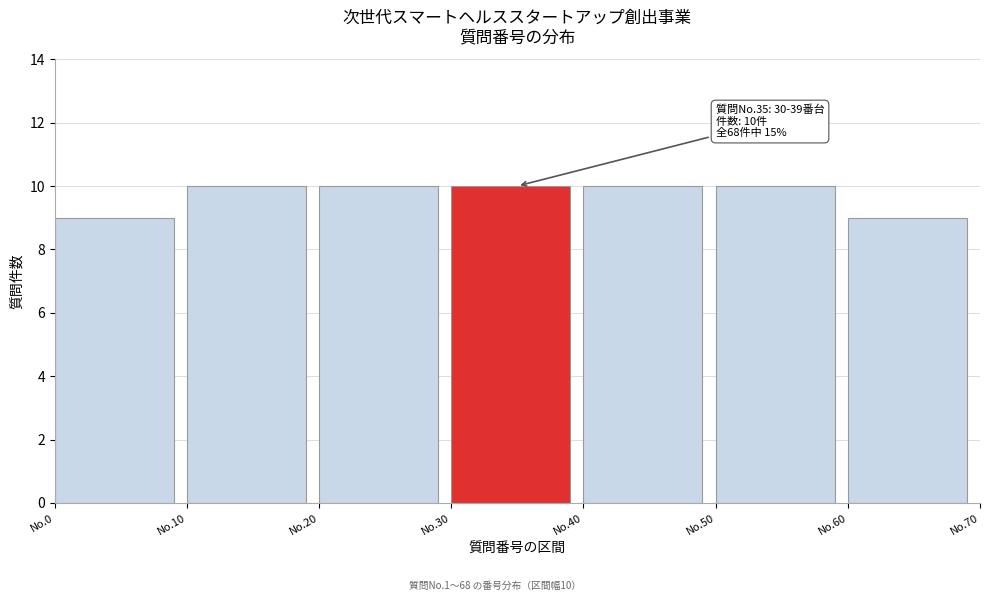

Reading left to right, transcribe all the data shown in this chart.

9	10	10	10	10	10	9